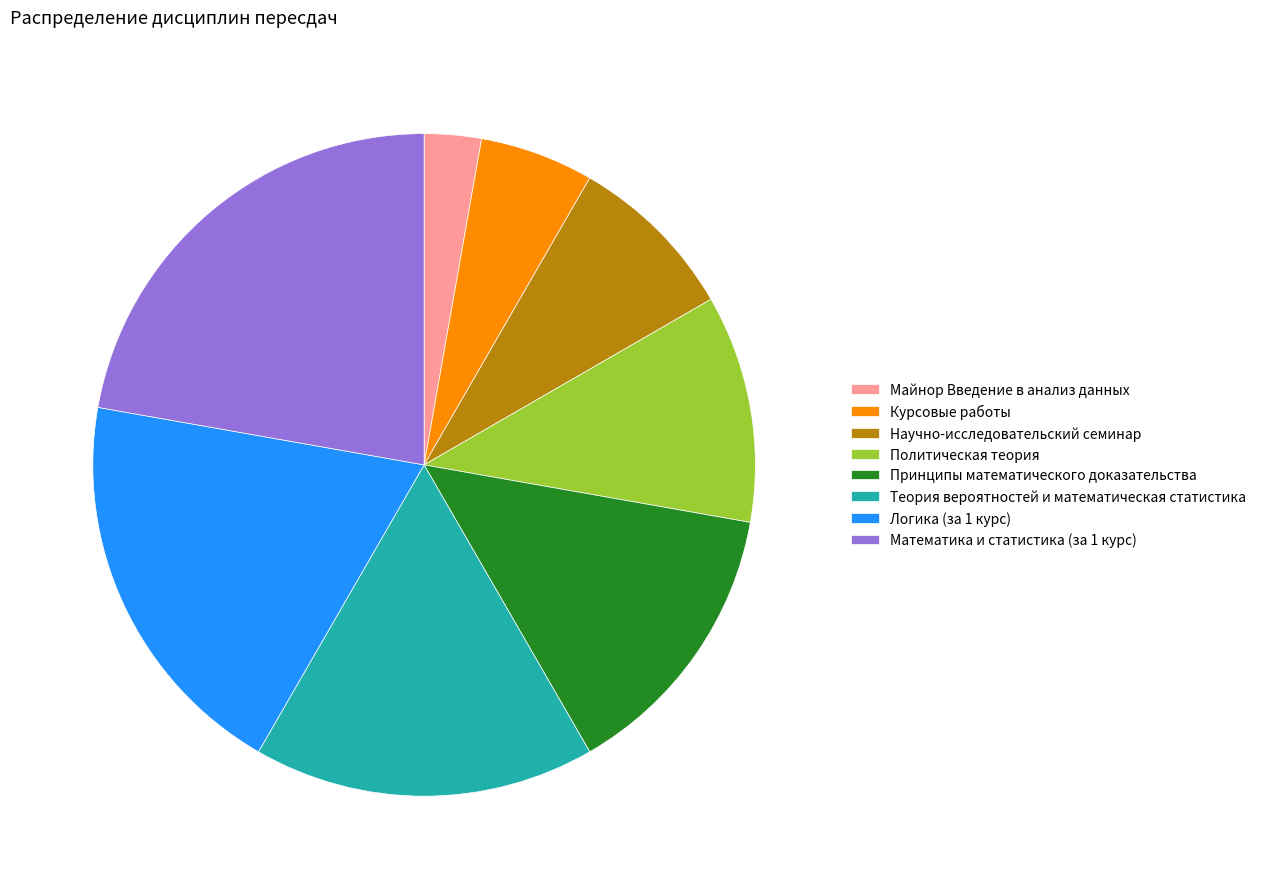

Do Майнор Введение в анализ данных and Принципы математического доказательства together represent more than half of the pie?

No